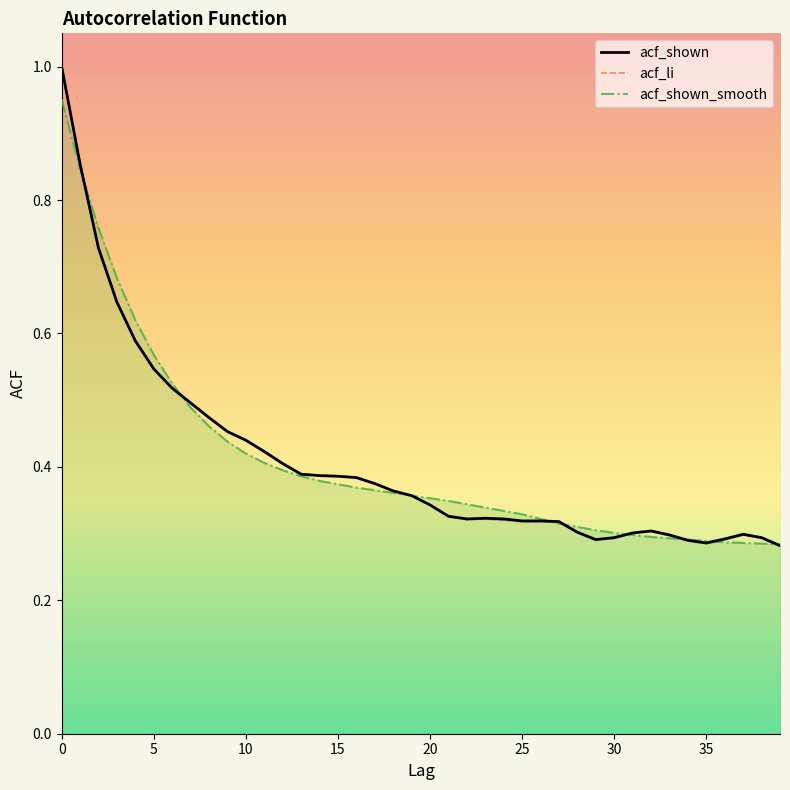

What is the label of the 22nd point from the right?

18